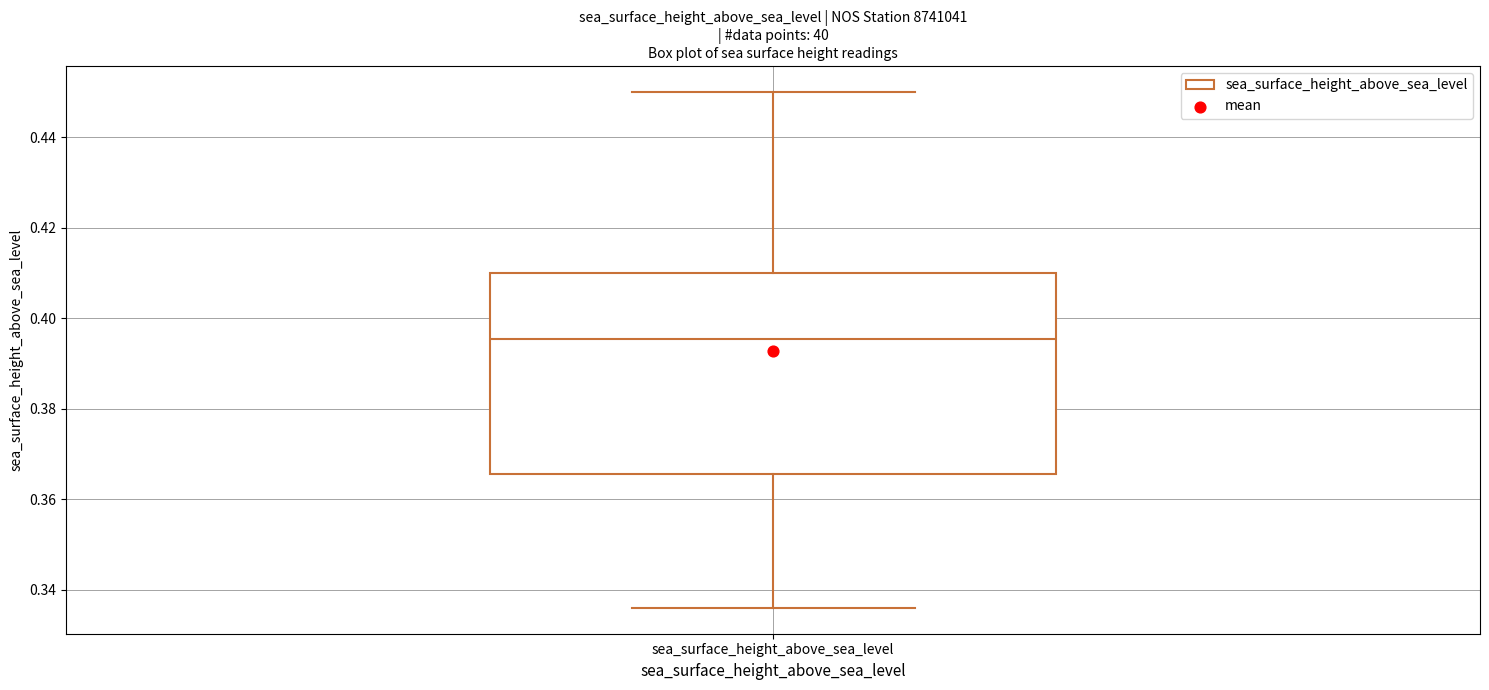

Transcribe this box plot: give where the median line is, the range the box spans, and where the two whiskers end, as read against the y-axis. The values are not printed on the chart, so give them approximately, as read against the axis.

median 0.396, box 0.366 to 0.410, whiskers 0.336 to 0.450